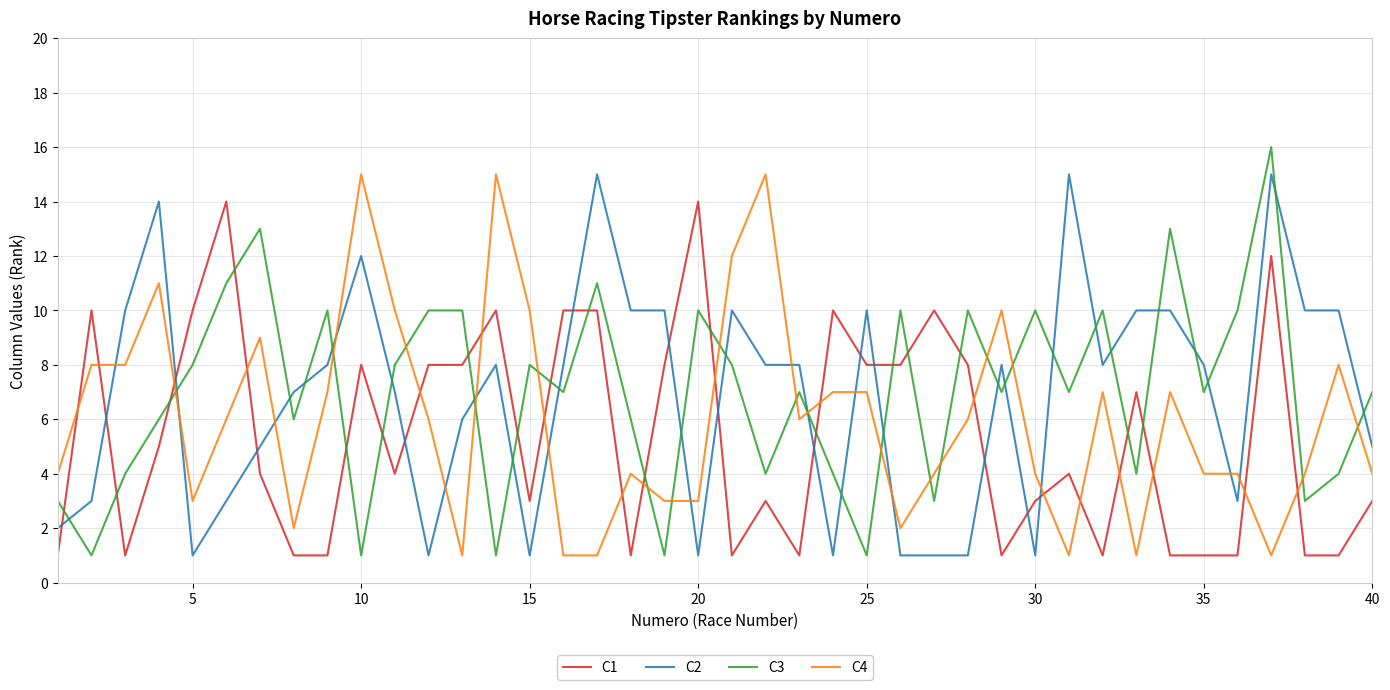

After their last crossing, which series has the higher values: C3 or C4?

C3